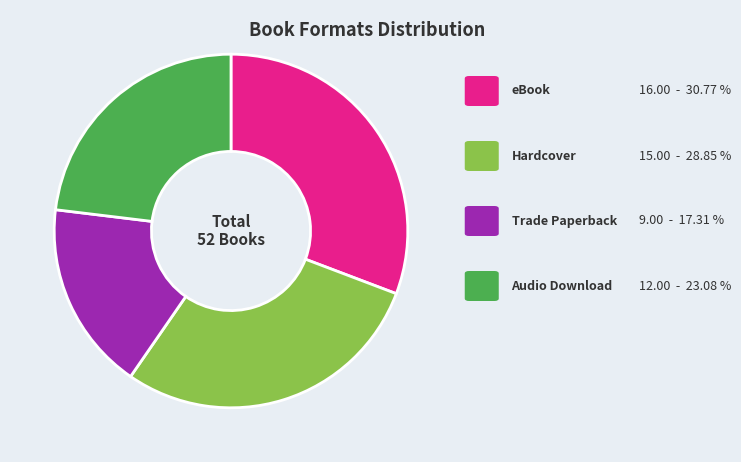

Is there any slice that represents more than half of the pie?

No